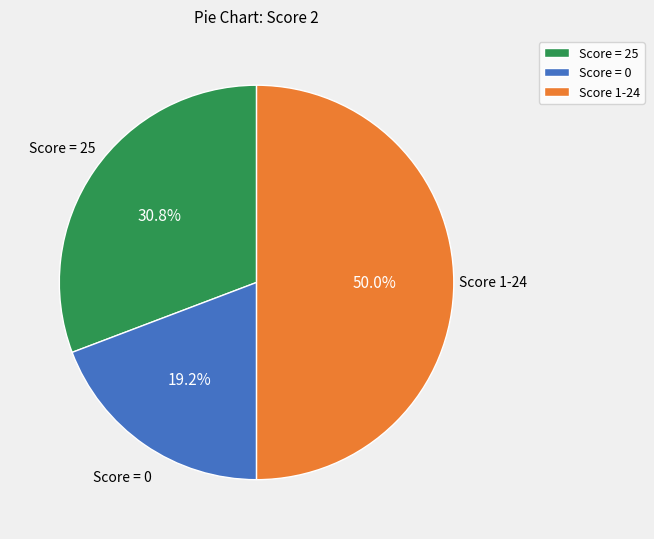

To the nearest percent, what is the average slice percentage?

33%